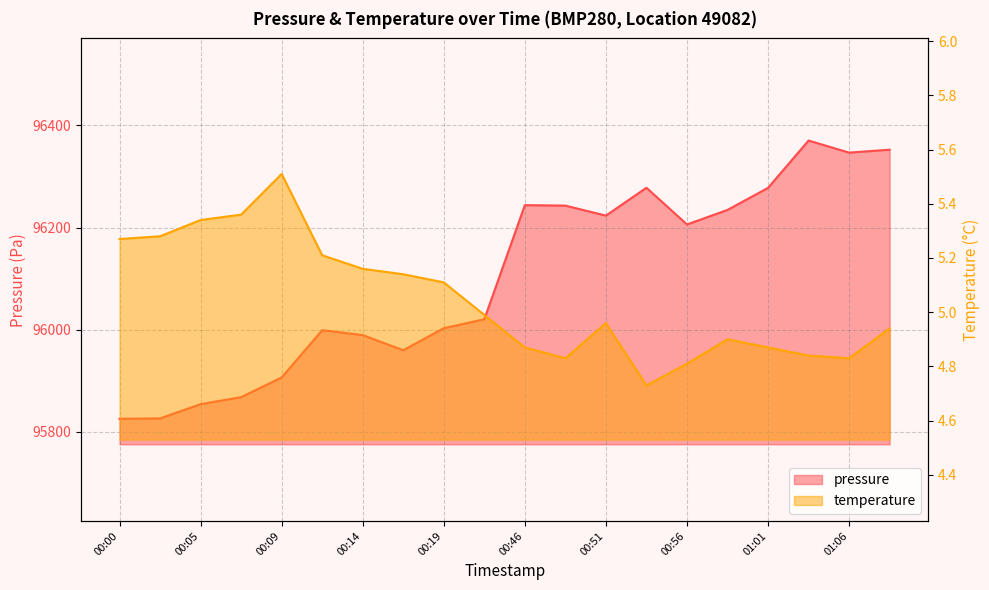

Between 00:05 and 01:01, which series saw the biggest shift?

pressure